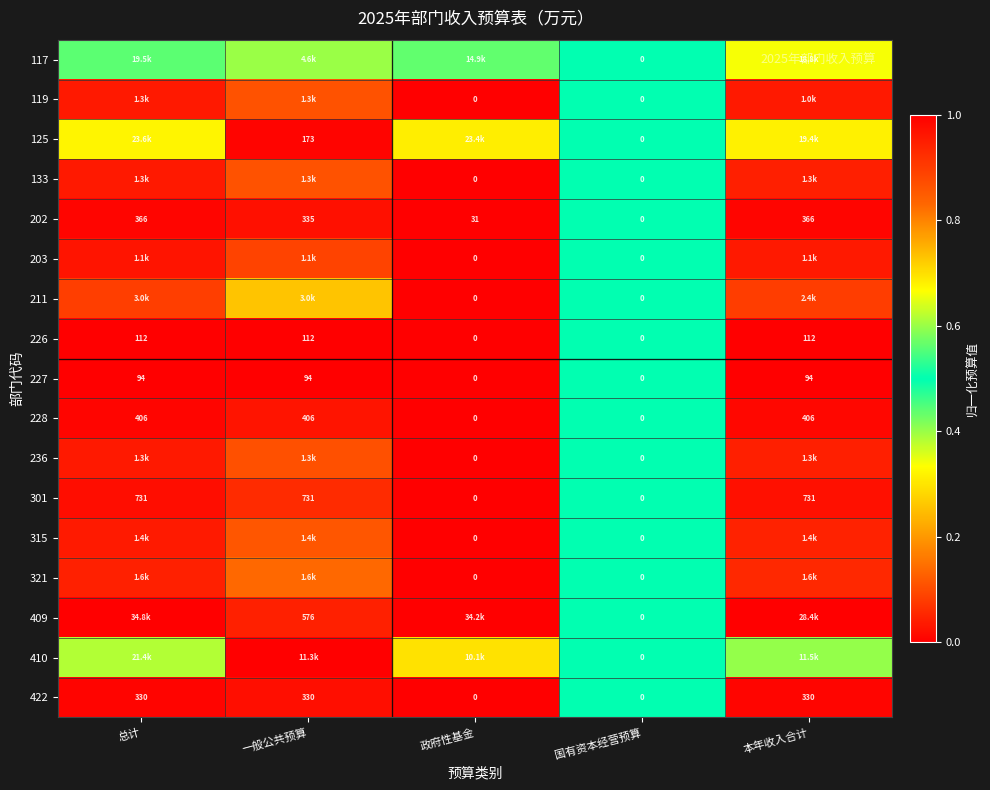

Is the value of 301 at 国有资本经营预算 greater than the value of 228 at 本年收入合计?

No